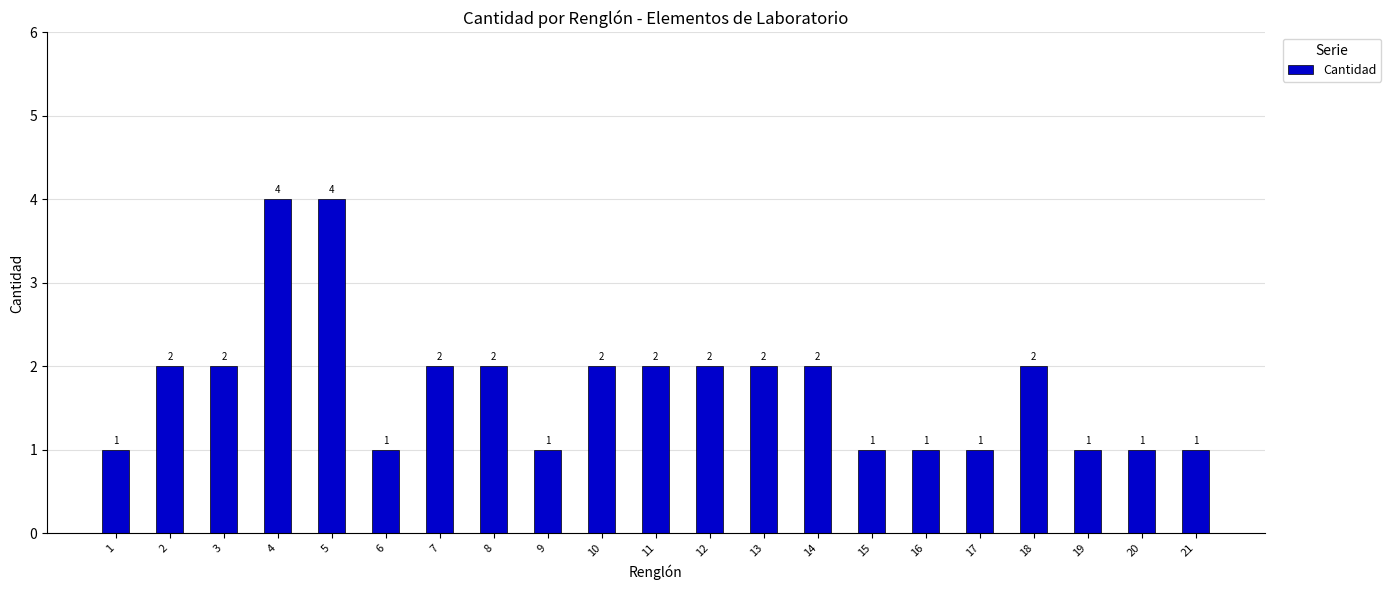

What is the maximum value shown in the chart?

4